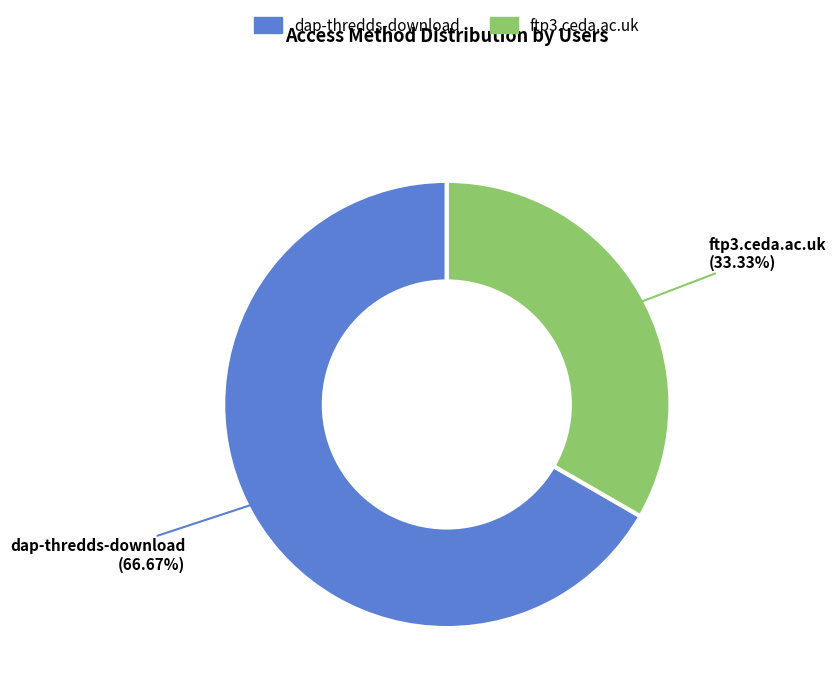

What percentage is the ftp3.ceda.ac.uk slice, to the nearest percent?

33%